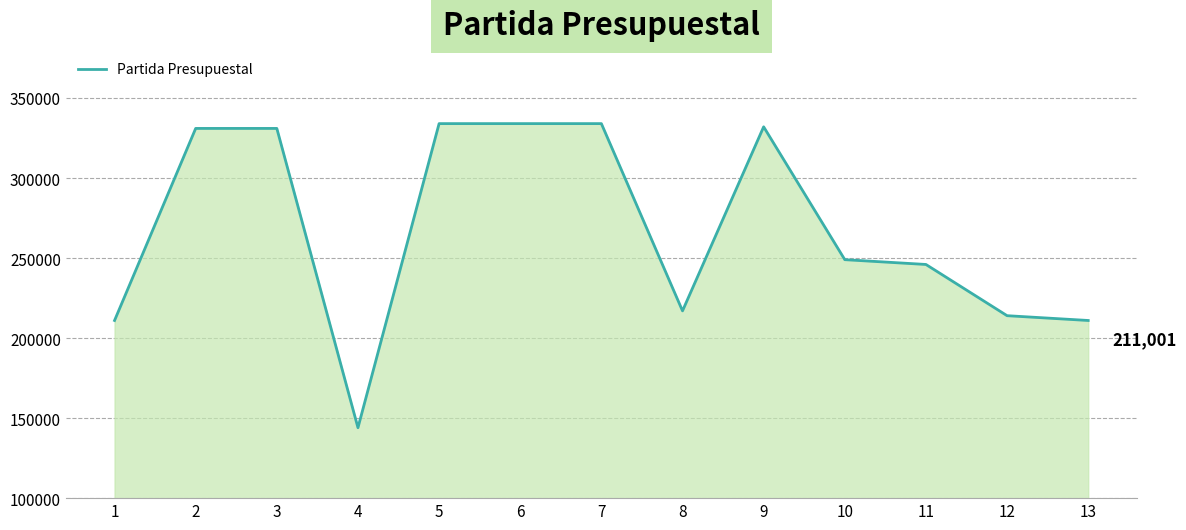

Does the chart display data point markers on the line(s)?

No